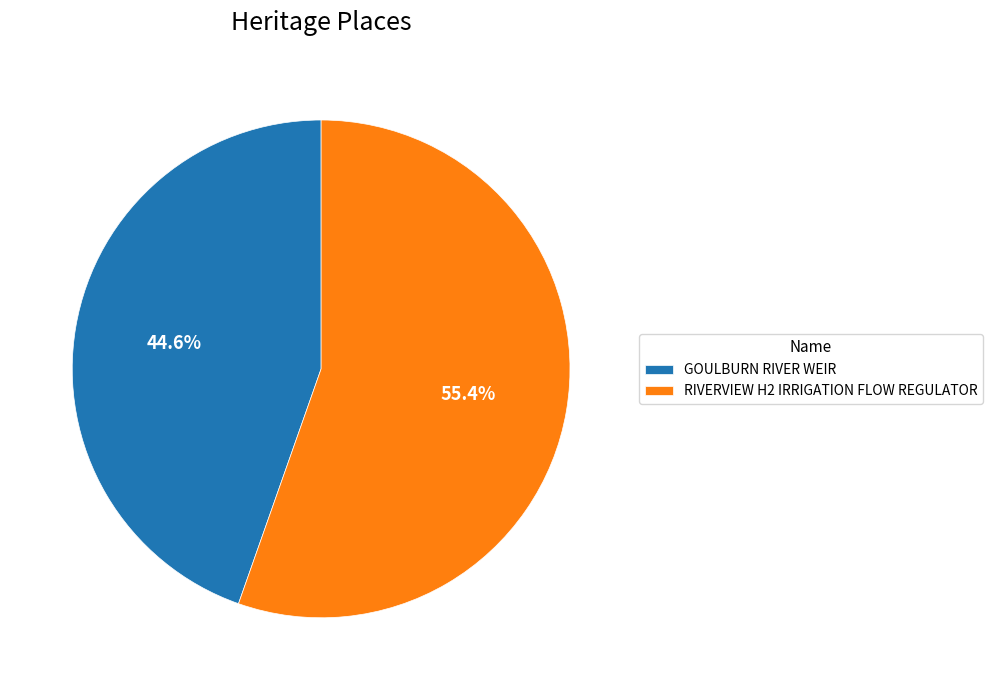

How many segments does this pie chart have?

2